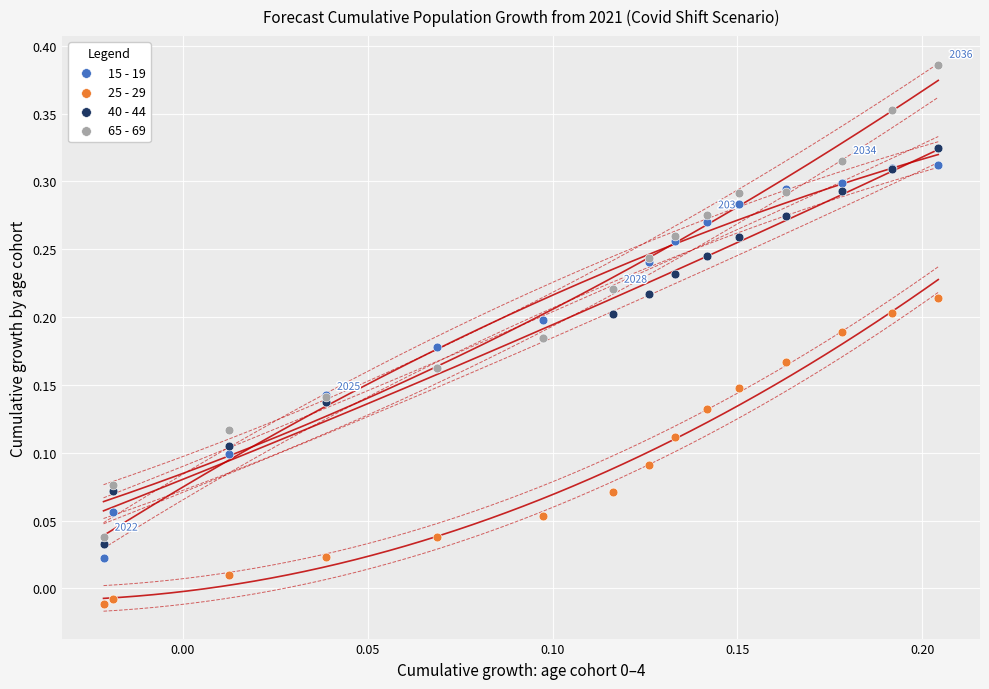

Which series contains the lowest Y value?

25 - 29